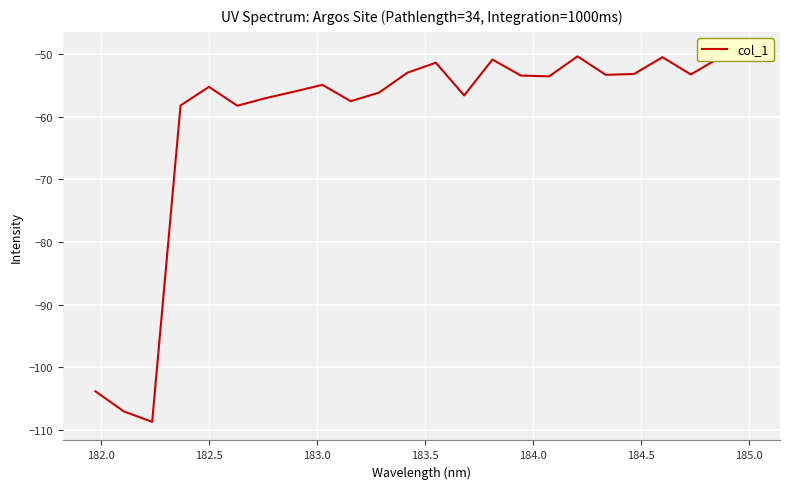

What is the label of the 22nd point from the right?

182.5